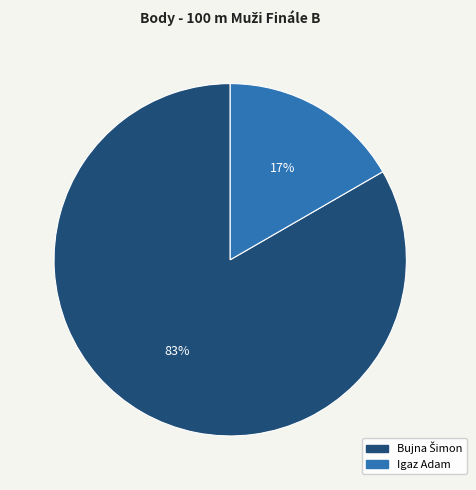

Which slice is the smallest?

Igaz Adam